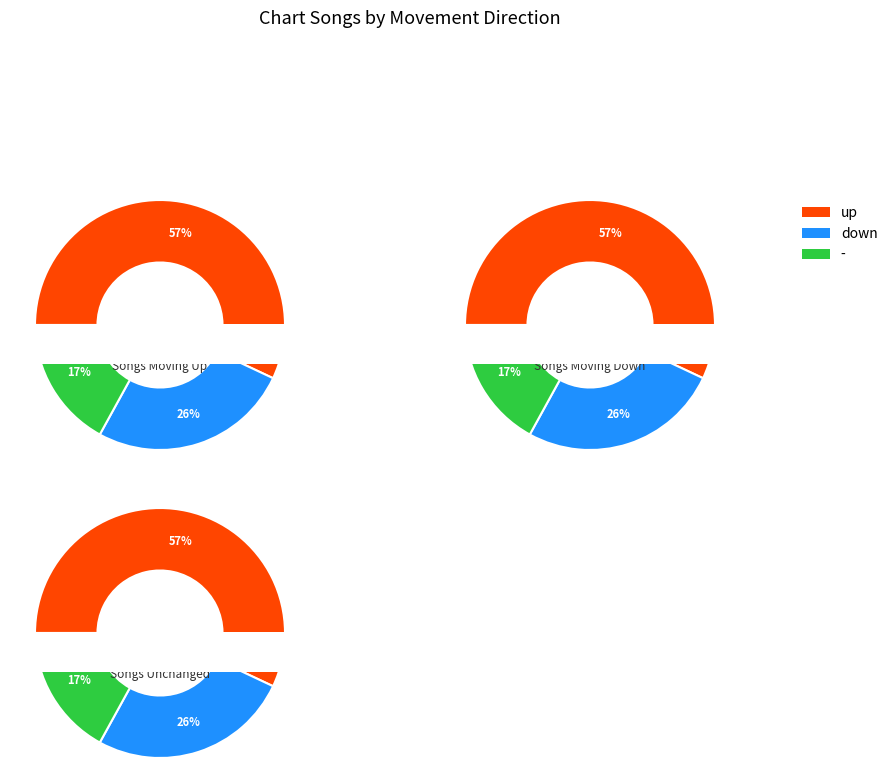

Which category accounts for the majority?

up